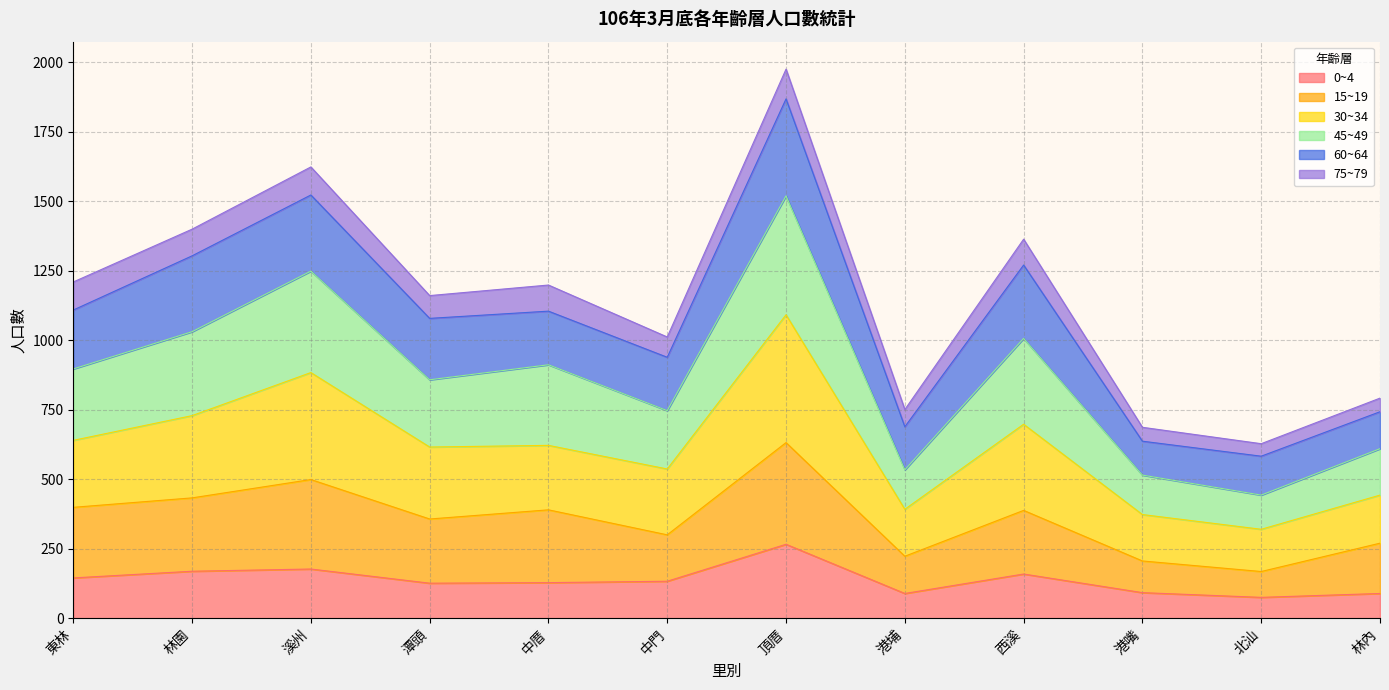

What is the total value across all series at 溪州?

1624